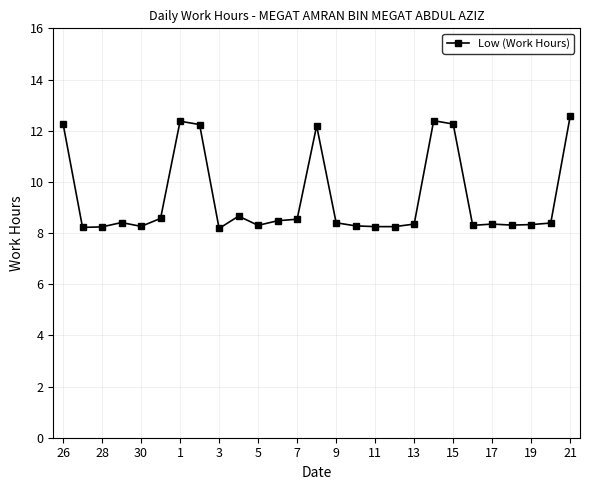

What is the average value?

9.4